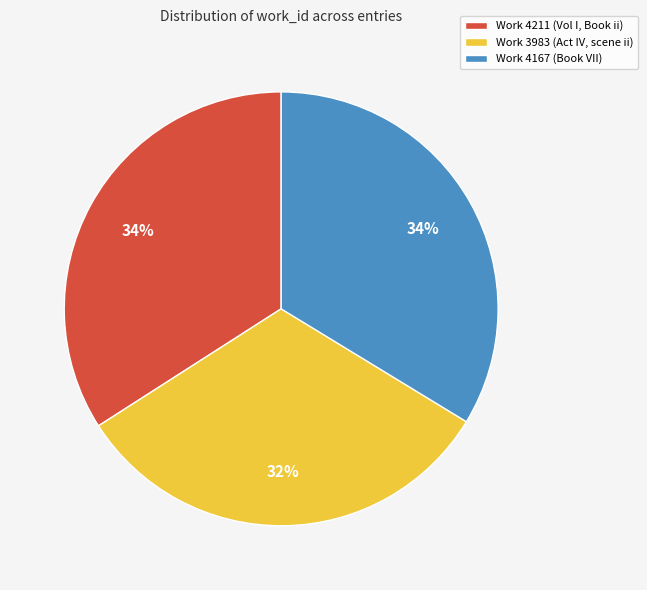

Is the sum of Work 3983 (Act IV, scene ii) and Work 4167 (Book VII) greater than half?

Yes